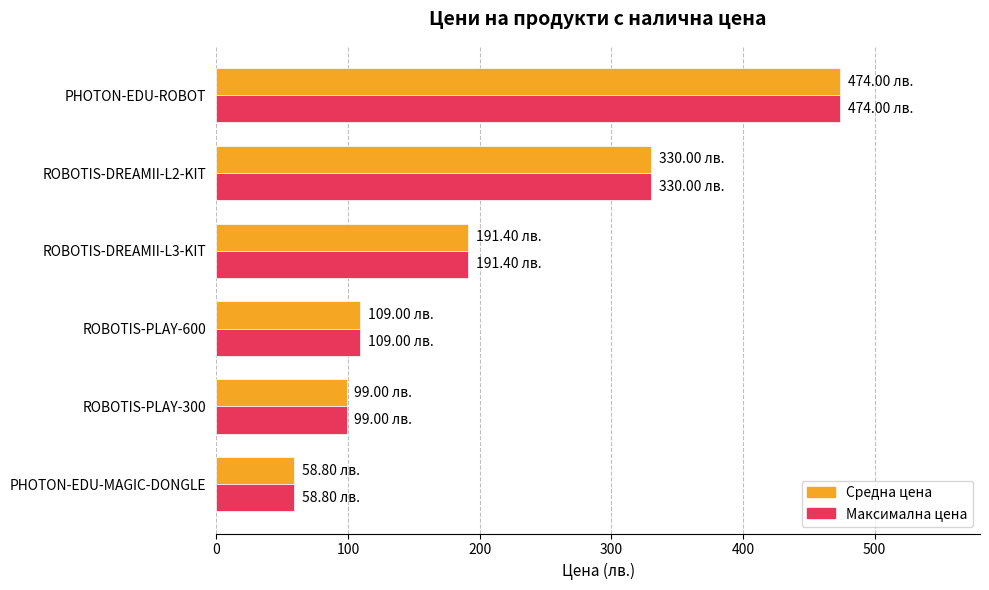

What are all the series names shown in the legend?

Средна цена, Максимална цена